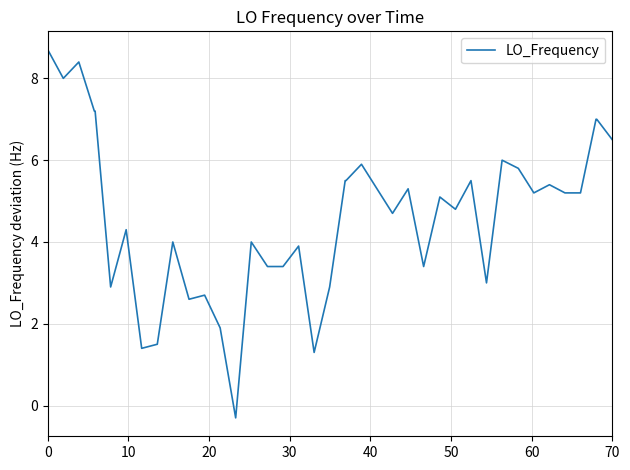

What is the difference between the maximum and minimum values?

9.0